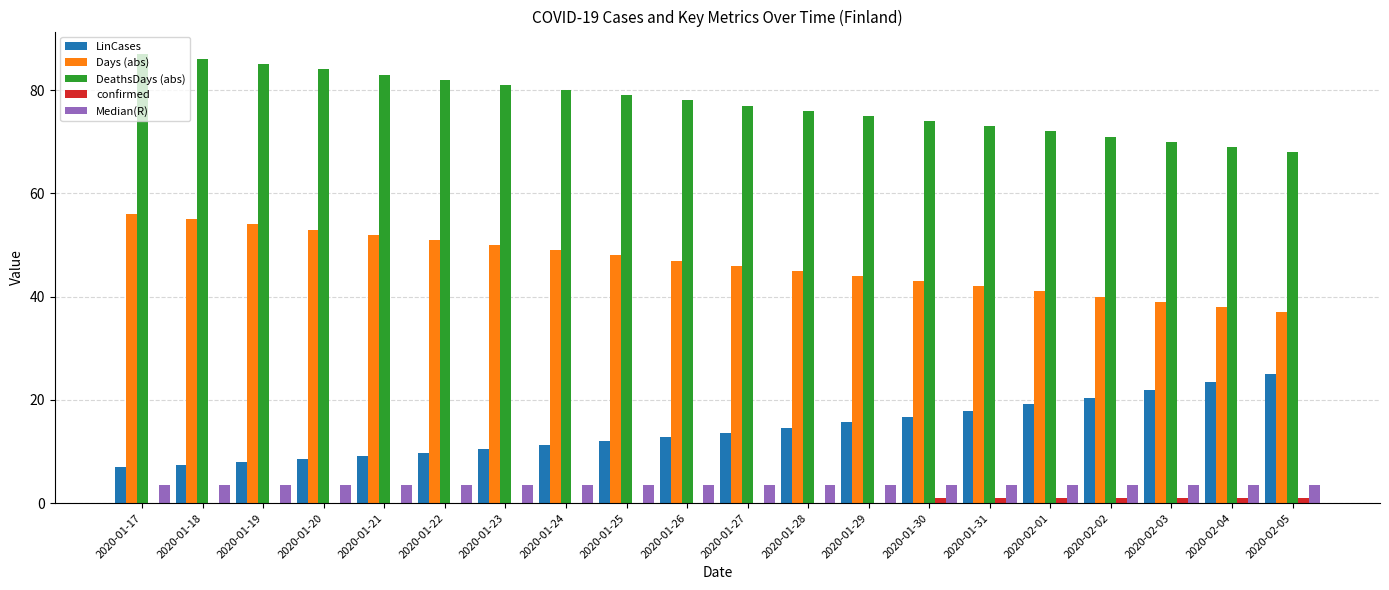

Is it true that confirmed equals 1.0 at 2020-02-02?

True